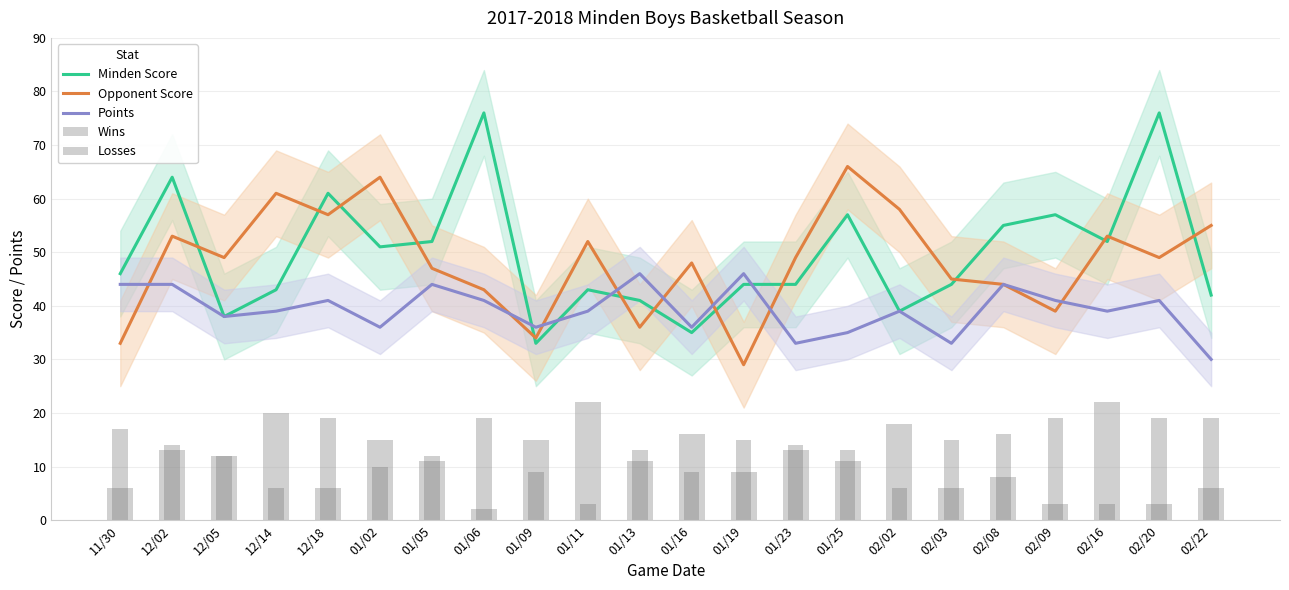

What is the approximate value of Points at 01/25?

35